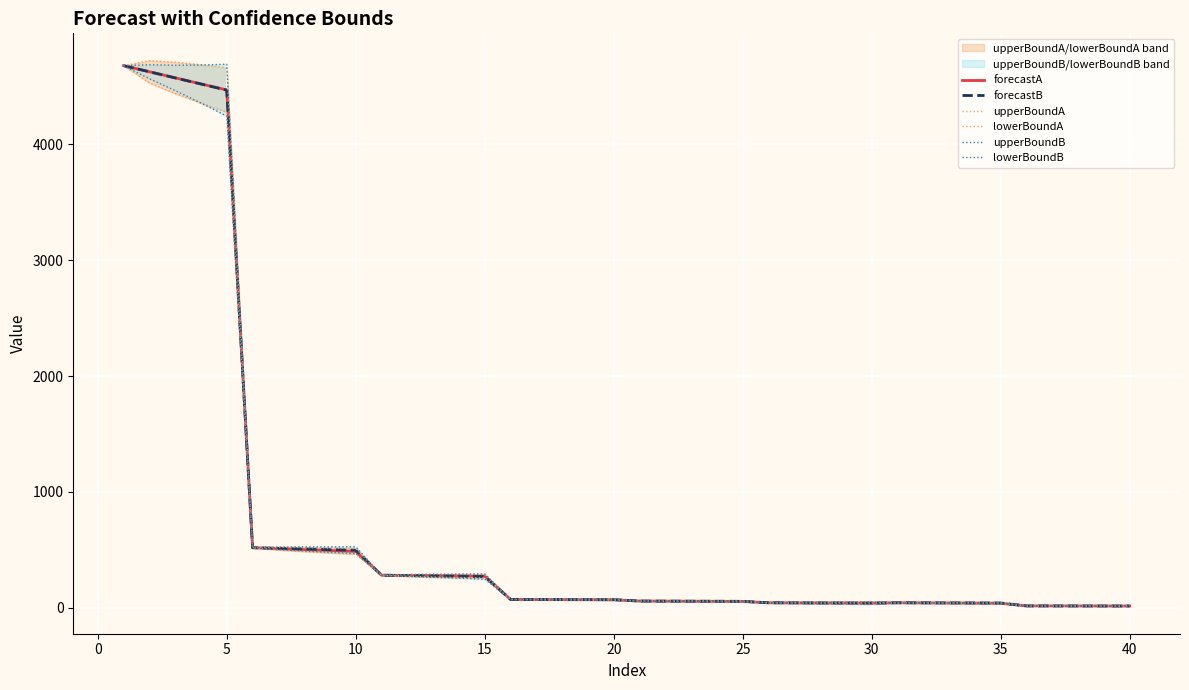

What is the maximum value for forecastB?

4677.0